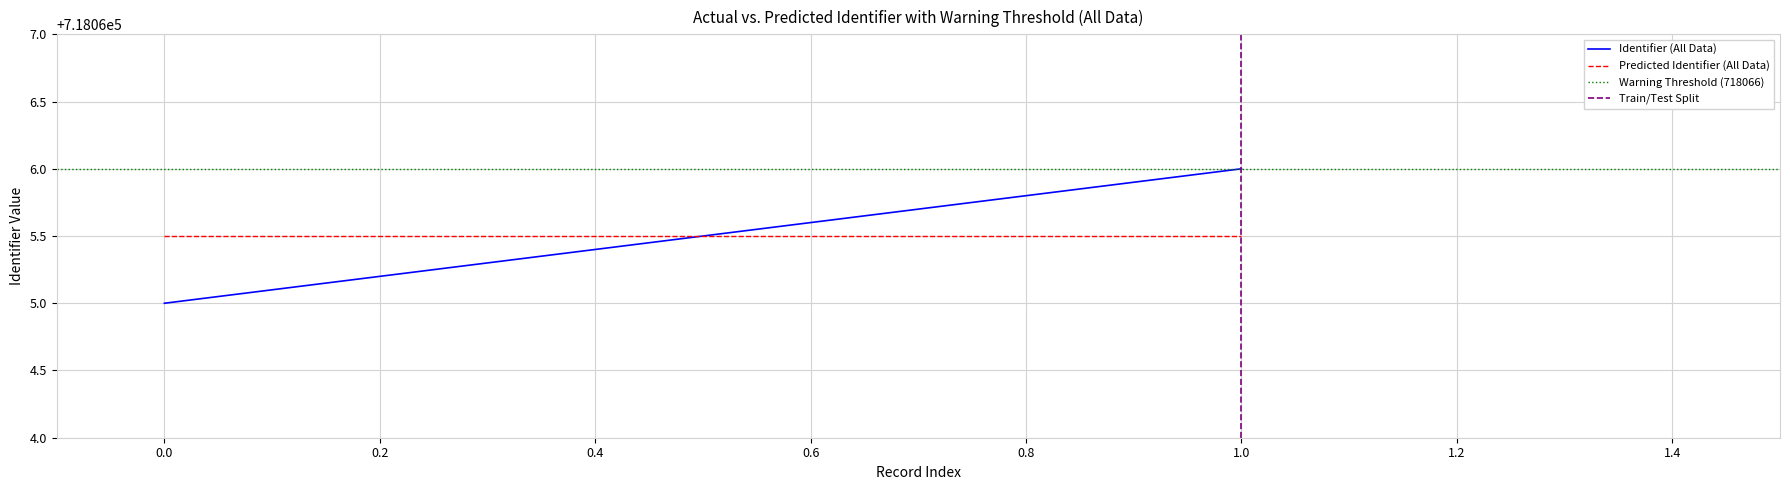

What is the sum of the Warning Threshold (718066) values at 1.0 and 0.0?

1436132.0